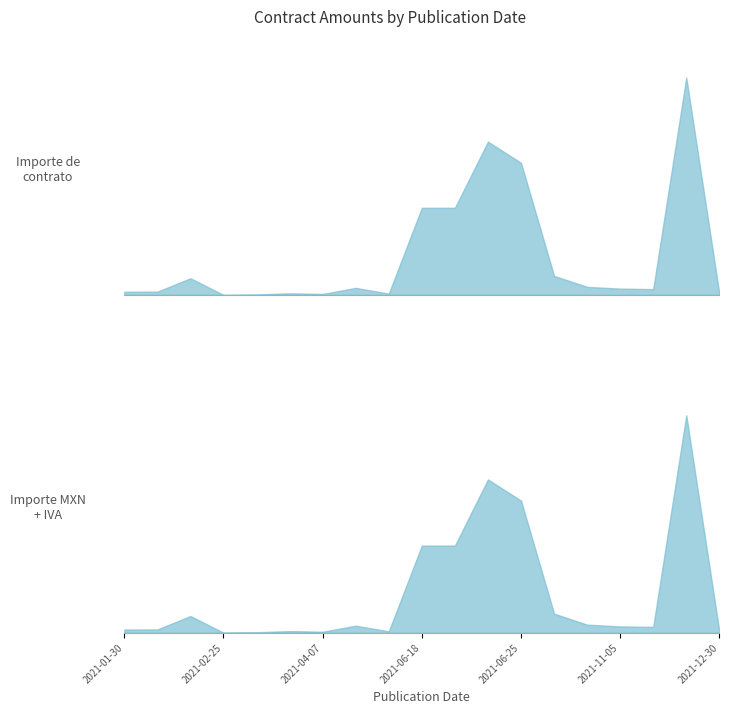

True or false: Importe de contrato and Importe del contrato (MXN + IVA) intersect in this chart.

False